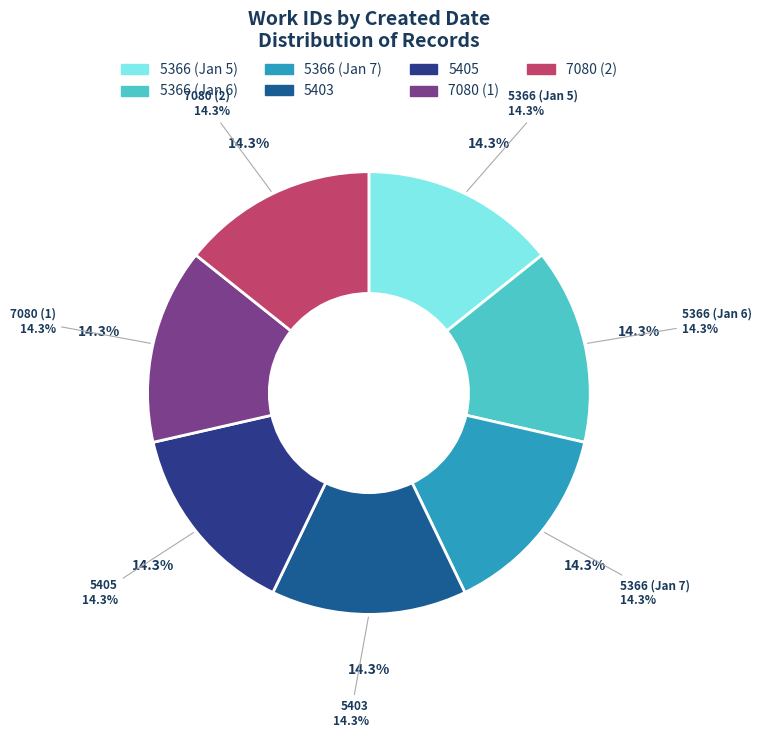

Does any single category account for the majority?

No